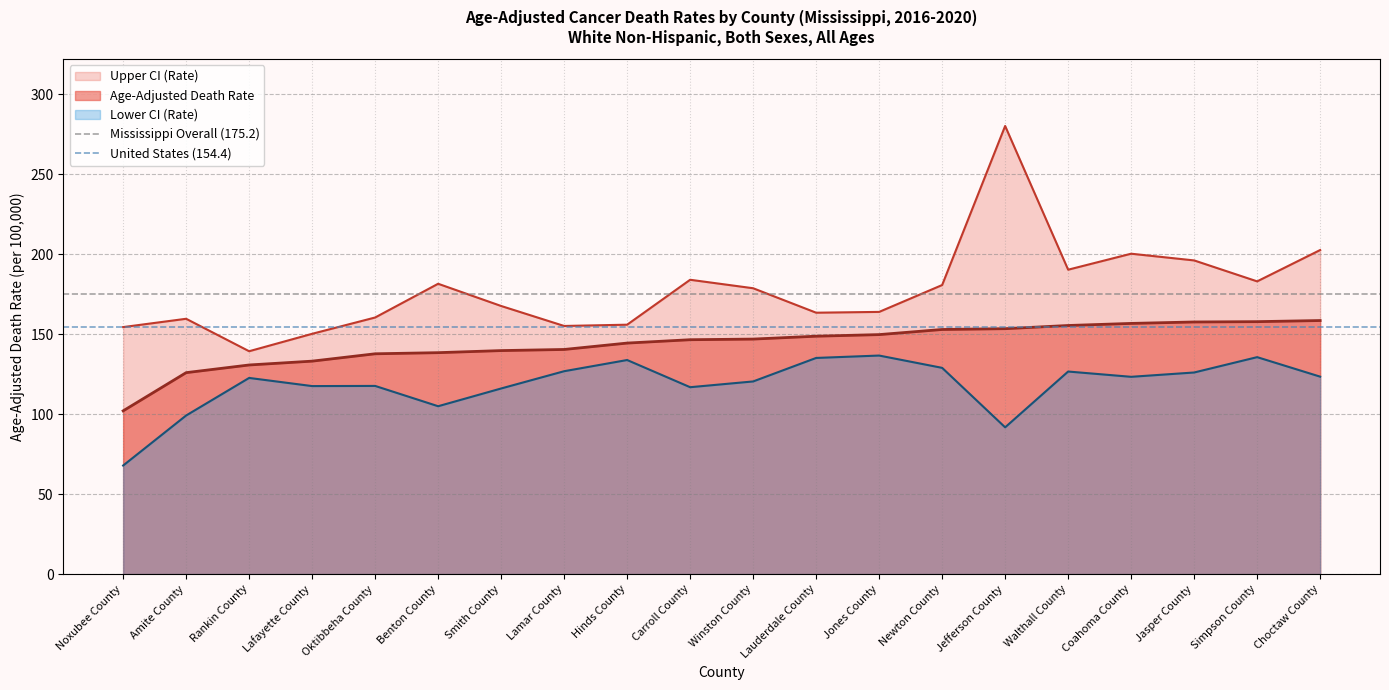

True or false: Age-Adjusted Death Rate and Upper CI (Rate) intersect in this chart.

False